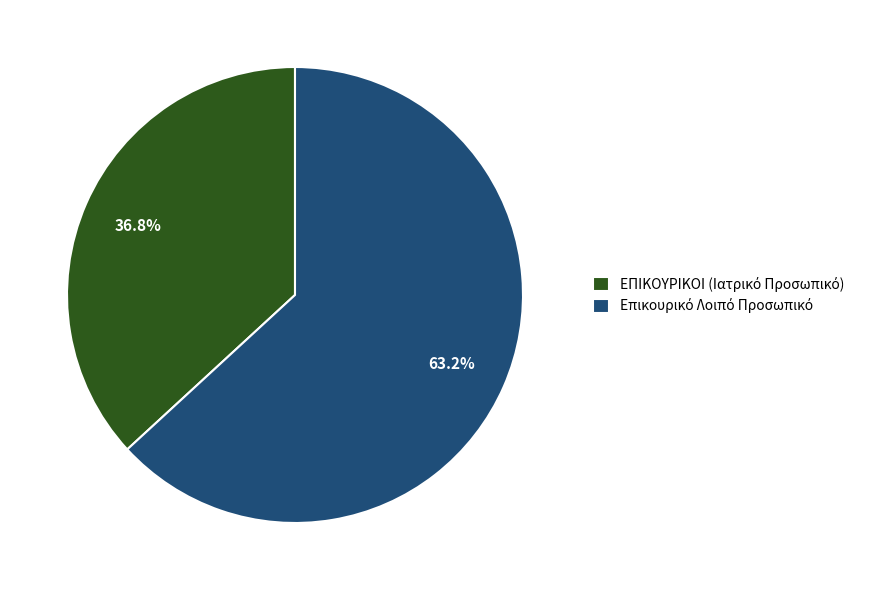

Is there a majority slice in this chart?

Yes